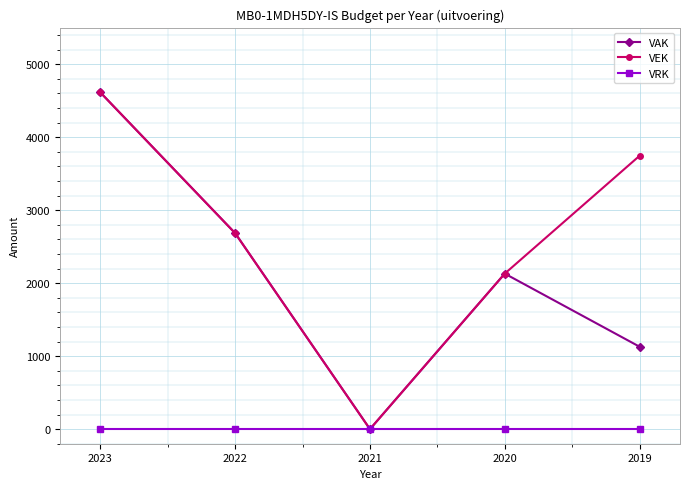

Reading left to right, list all the values displayed in this chart.

VAK: 2023=4612	2022=2684	2021=0	2020=2130	2019=1129
VEK: 2023=4612	2022=2684	2021=0	2020=2130	2019=3744
VRK: 2023=0	2022=0	2021=0	2020=0	2019=0